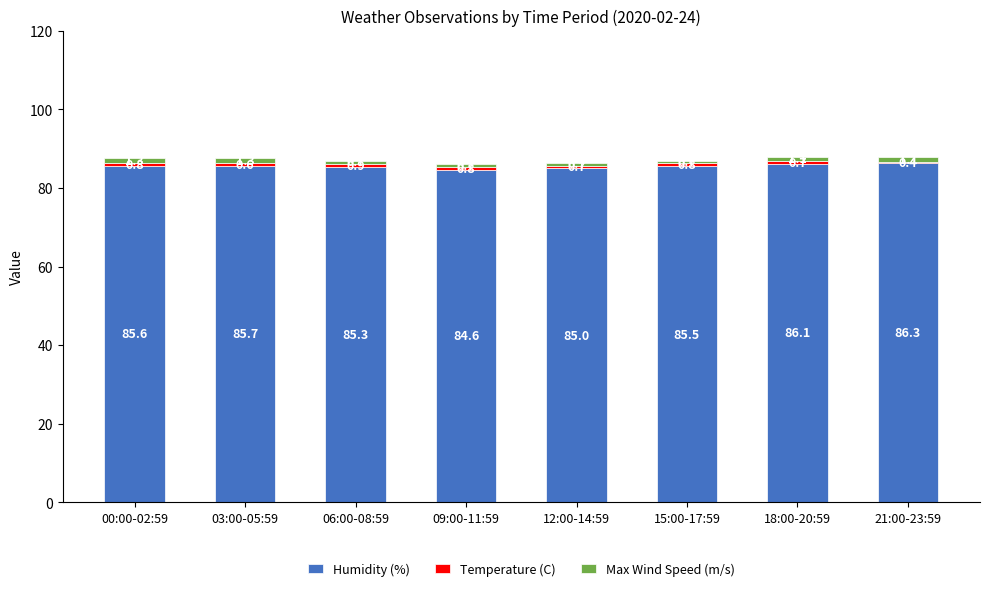

List the labels in order of Humidity (%) value, smallest first.

09:00-11:59, 12:00-14:59, 06:00-08:59, 15:00-17:59, 00:00-02:59, 03:00-05:59, 18:00-20:59, 21:00-23:59